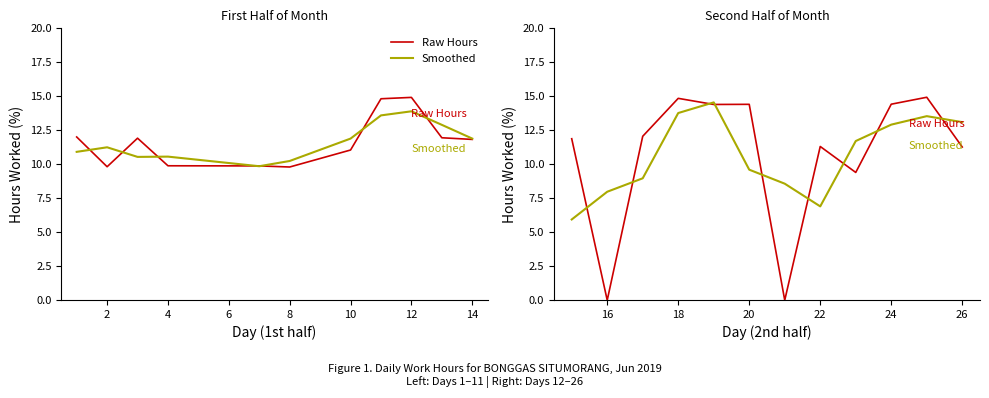

How many data points in Raw Hours are above 12?

6